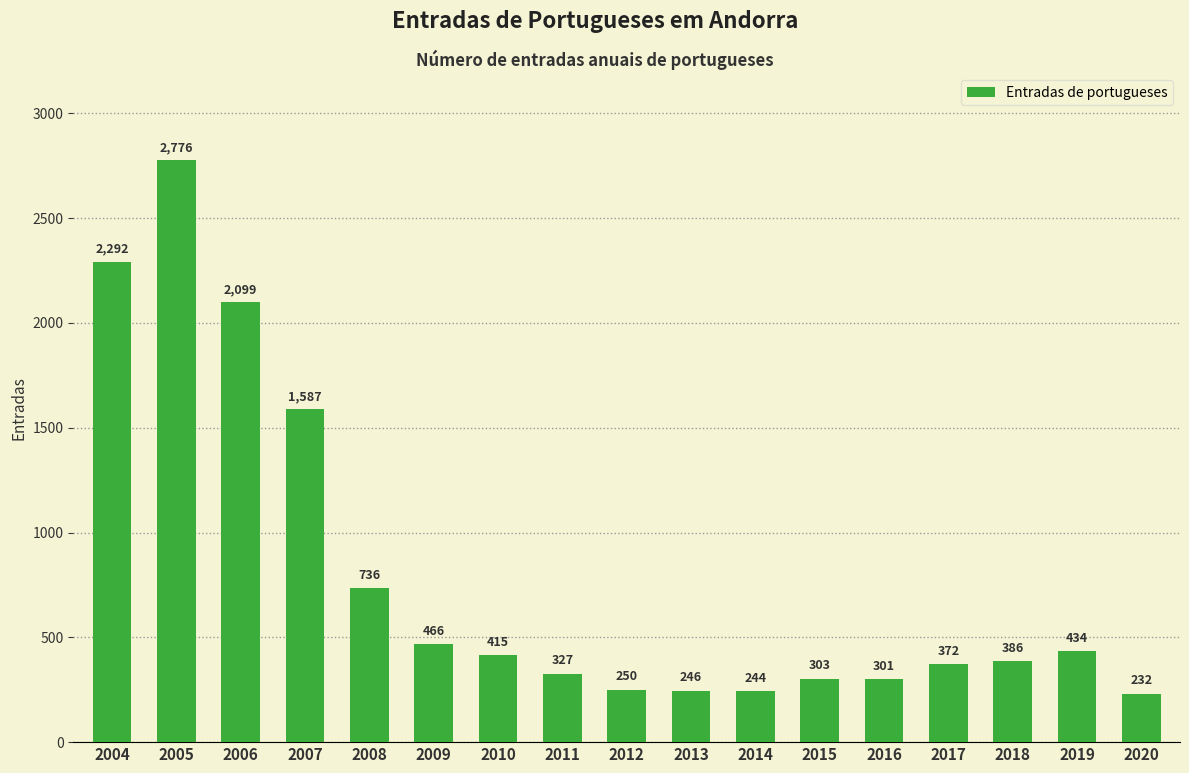

What is the sum of the values at 2014 and 2010?

659